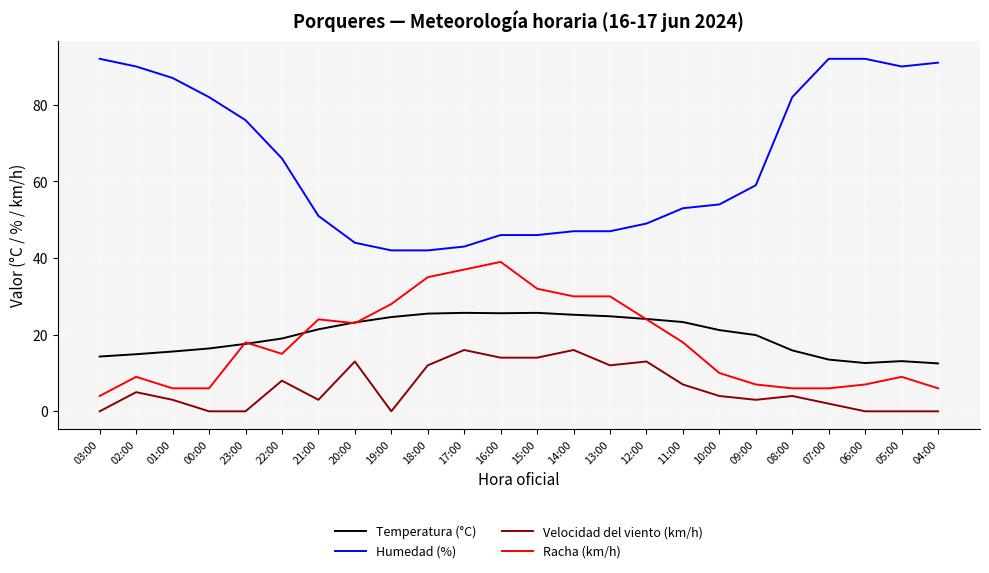

What is the difference between the maximum and minimum values in the Racha (km/h) series?

35.0